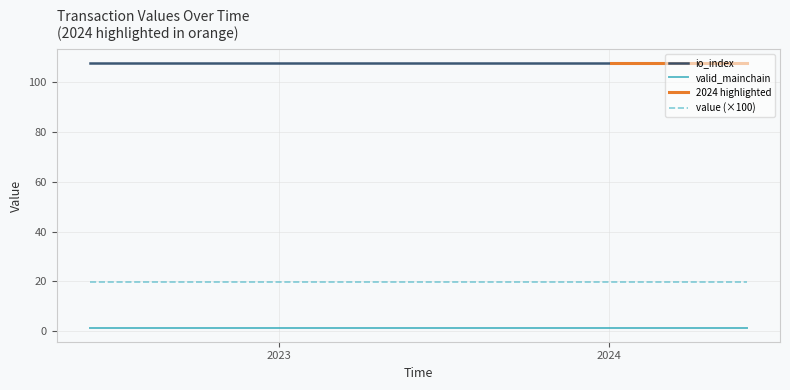

What is the value of the value point at the 15th from the left?

0.2